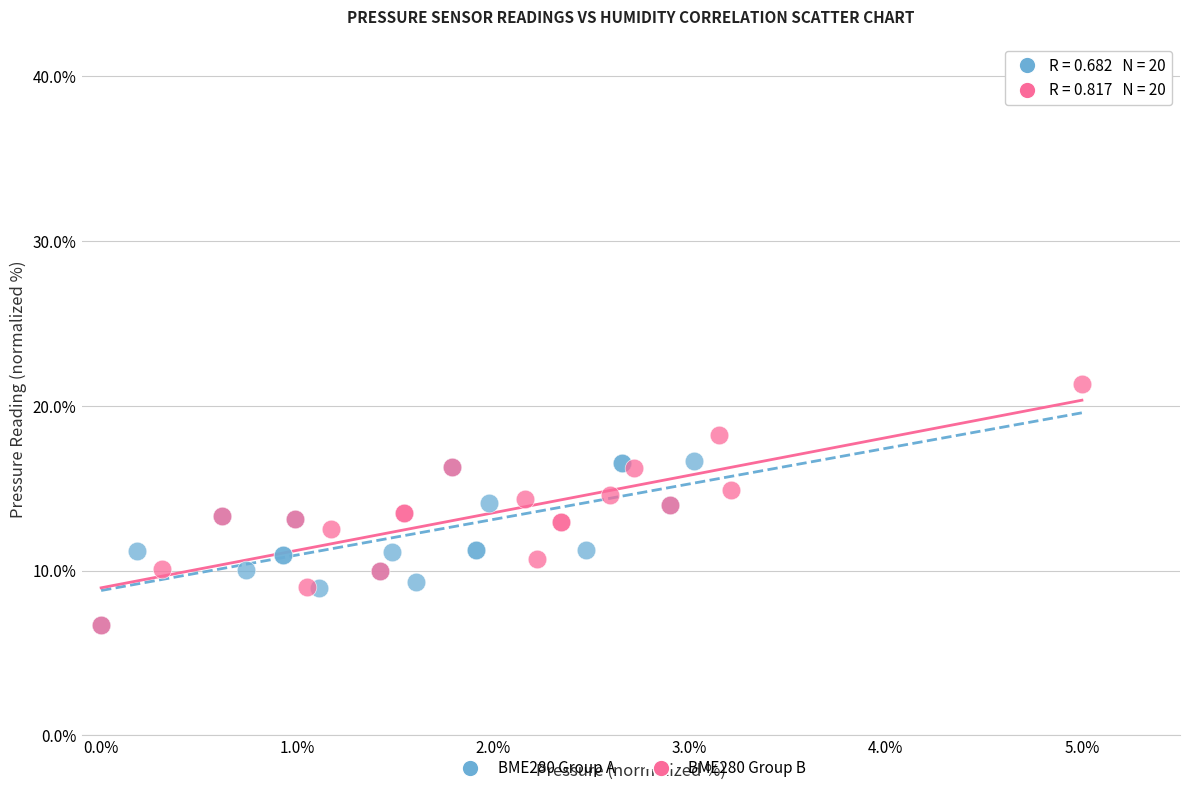

What are all the series names shown in the legend?

BME280 Group A, BME280 Group B